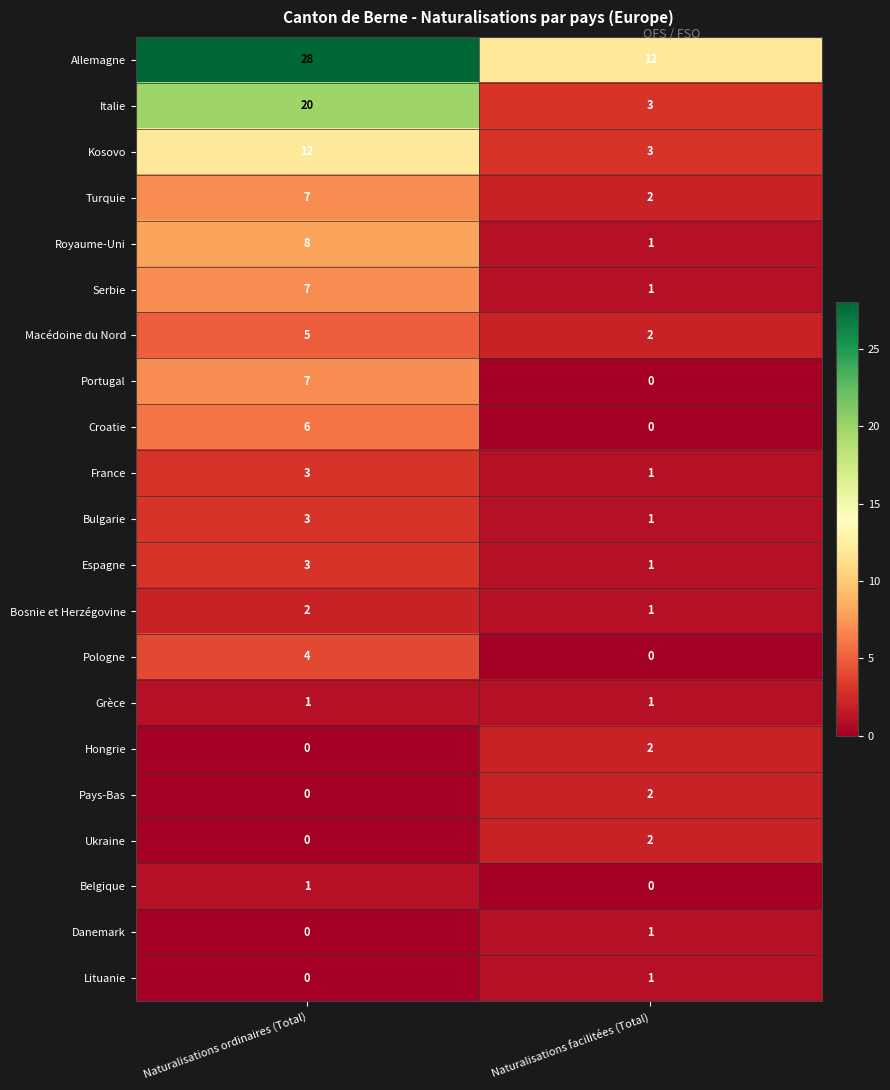

What is the difference between the Kosovo values at Naturalisations ordinaires (Total) and Naturalisations facilitées (Total)?

9